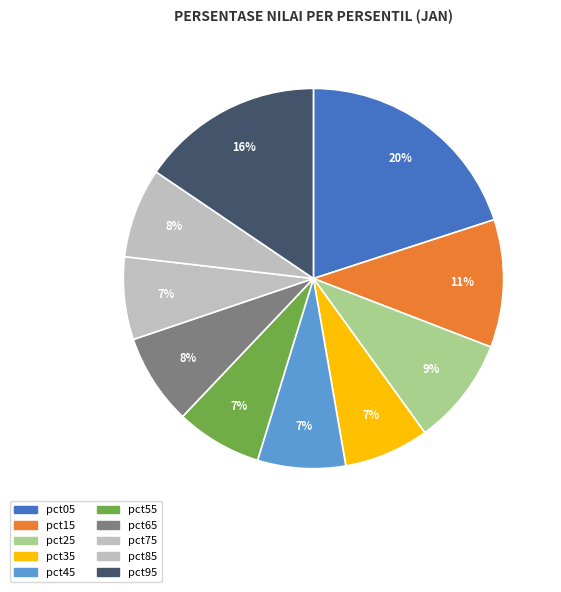

Combined, what portion of the pie is pct25 and pct45?

16.7%